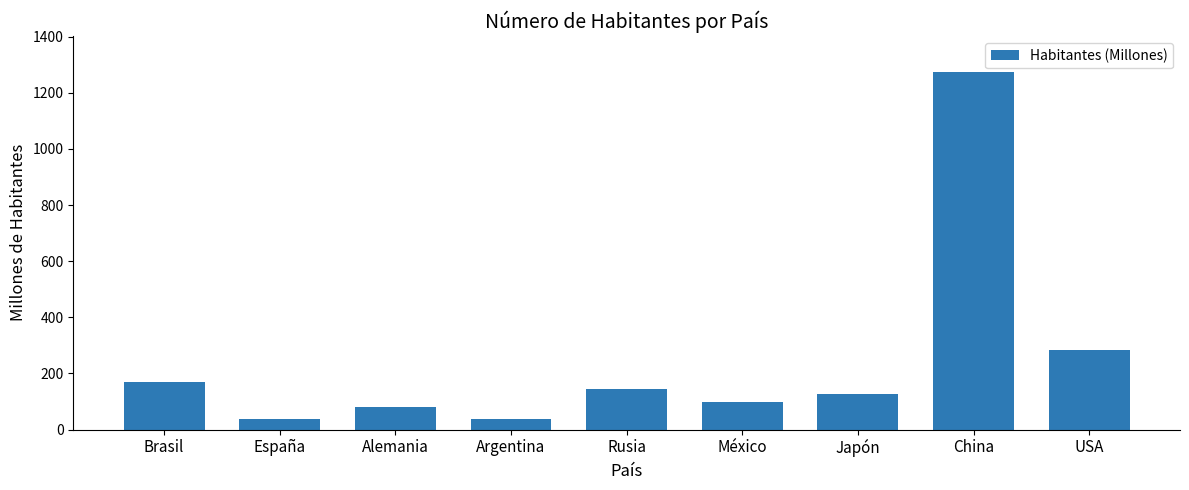

How many data points does each series have?

9